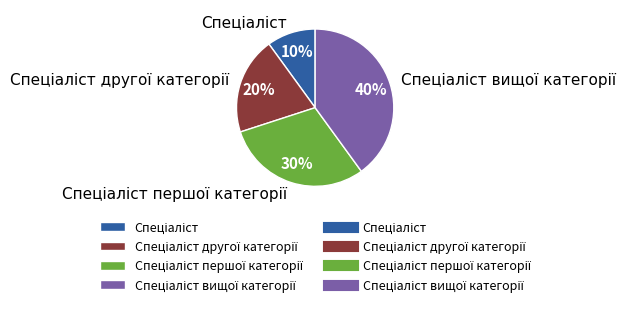

Is there a majority slice in this chart?

No